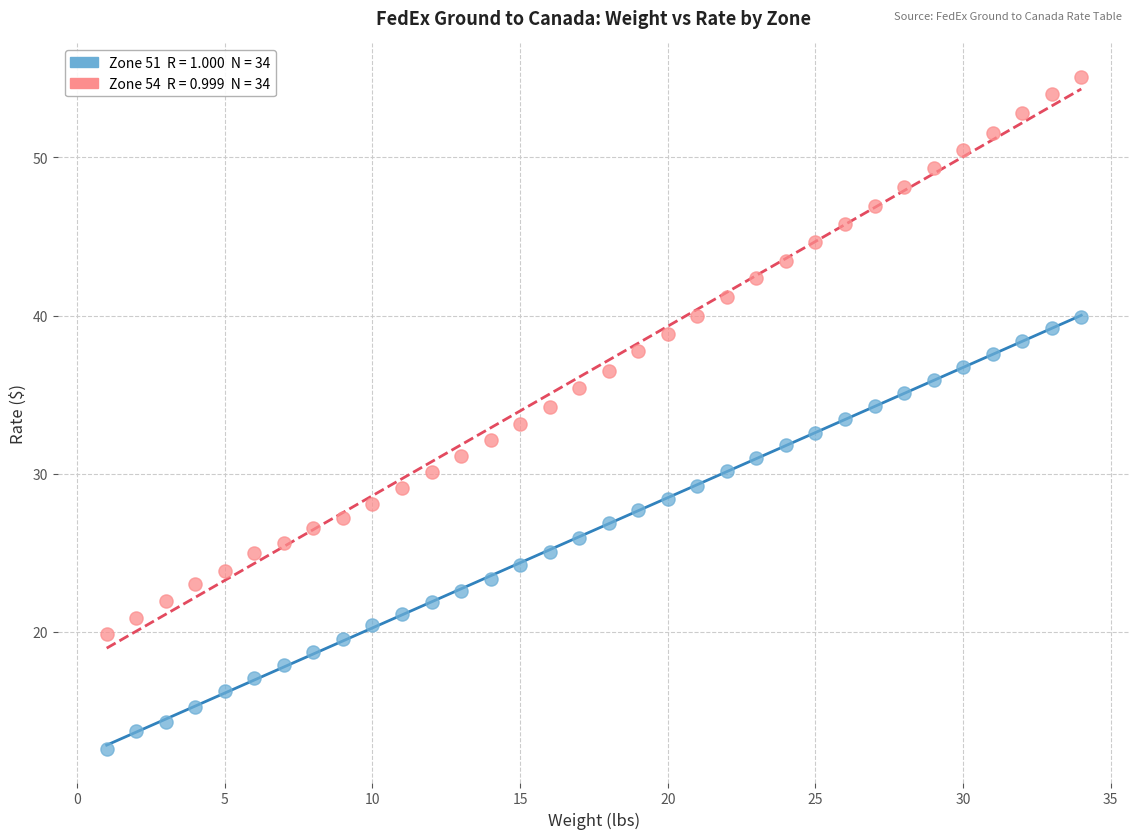

Across all data points, what is the range of X values (max minus min)?

33.0